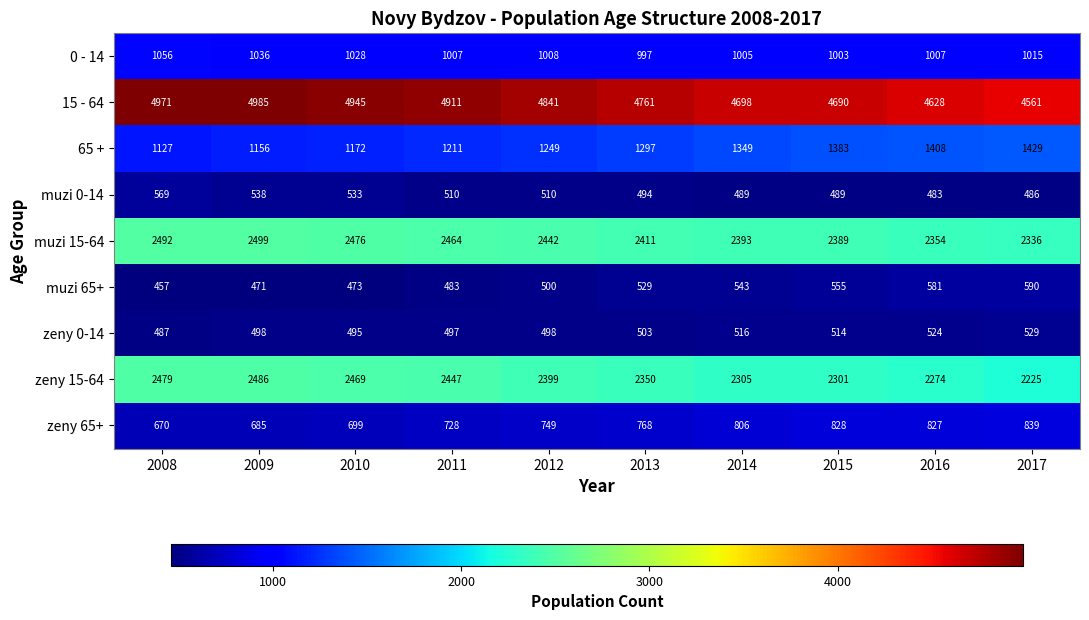

What is the greatest value displayed?

4985